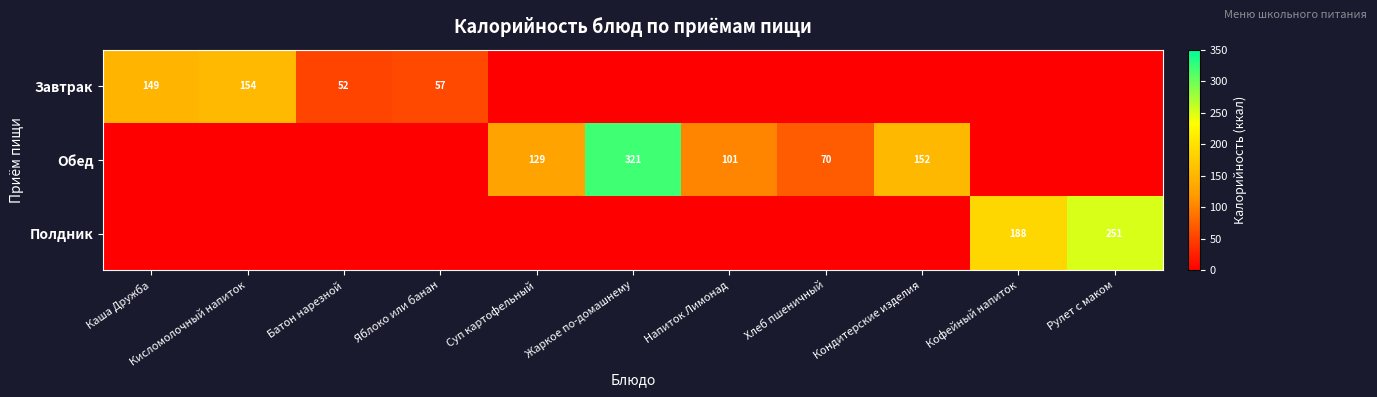

Is it true that Полдник equals 188 at Кофейный напиток?

True